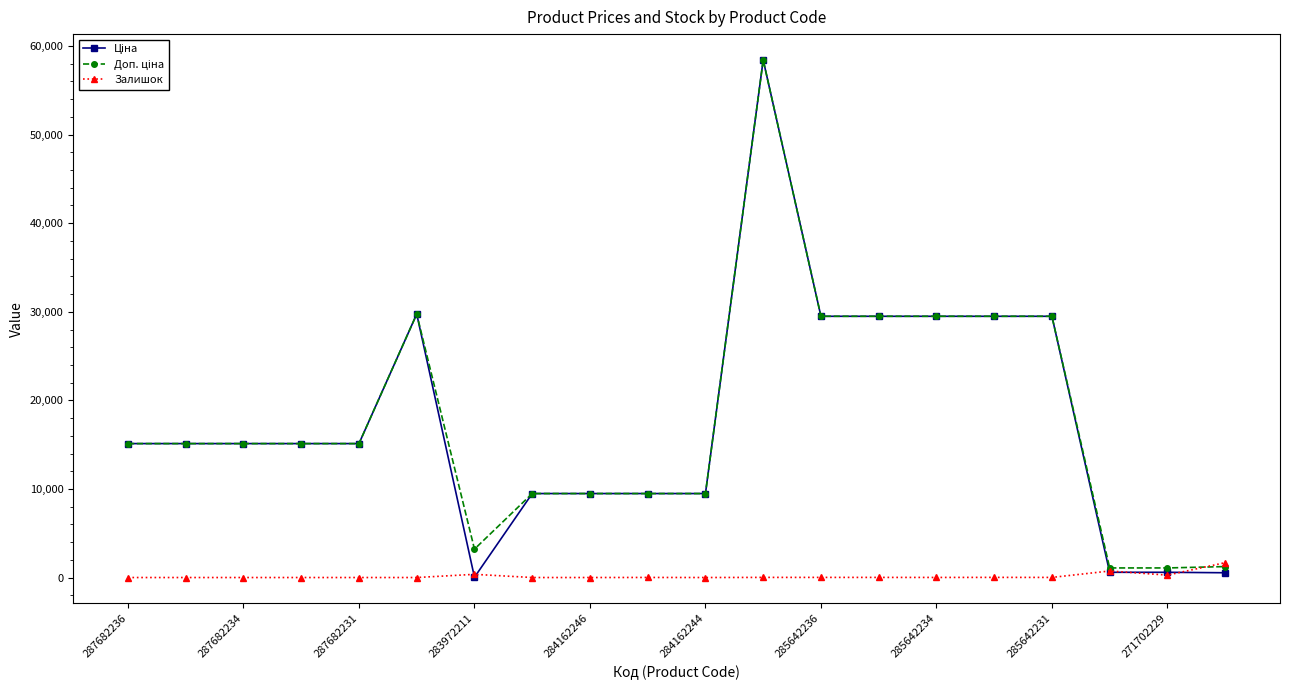

What is the greatest value displayed?

58426.5